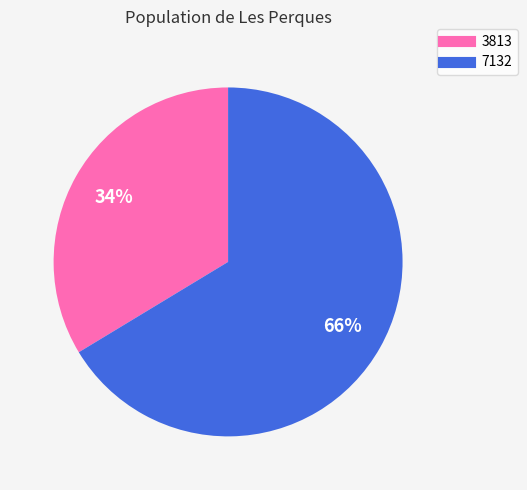

What is the smallest slice in the pie chart?

3813